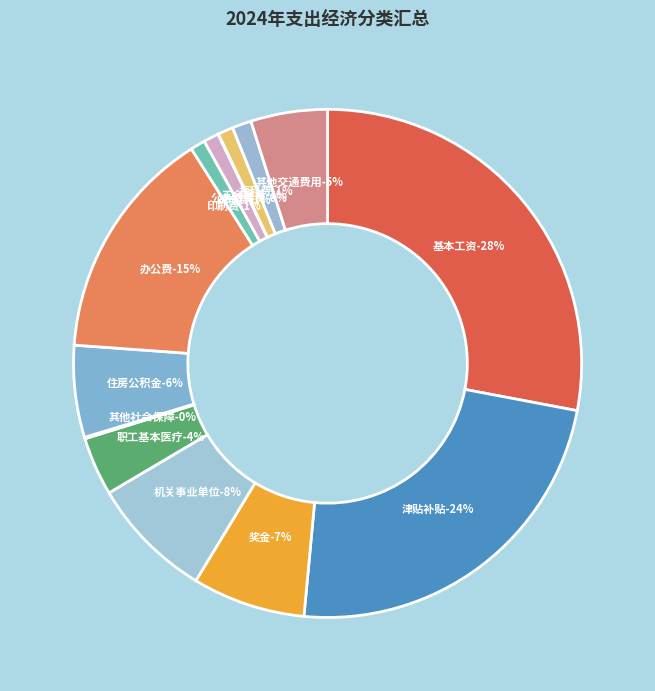

What is the largest slice in the pie chart?

基本工资